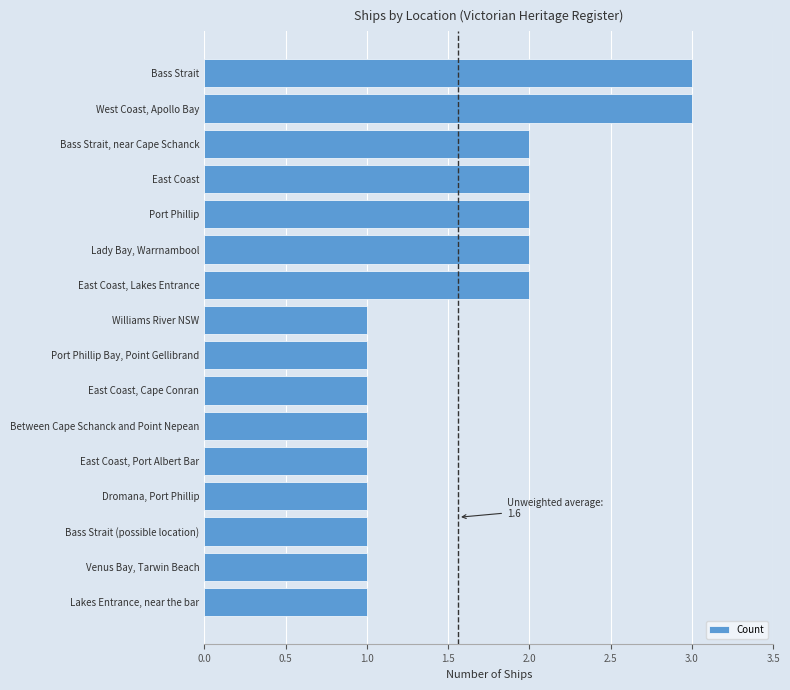

What is the maximum value shown in the chart?

3